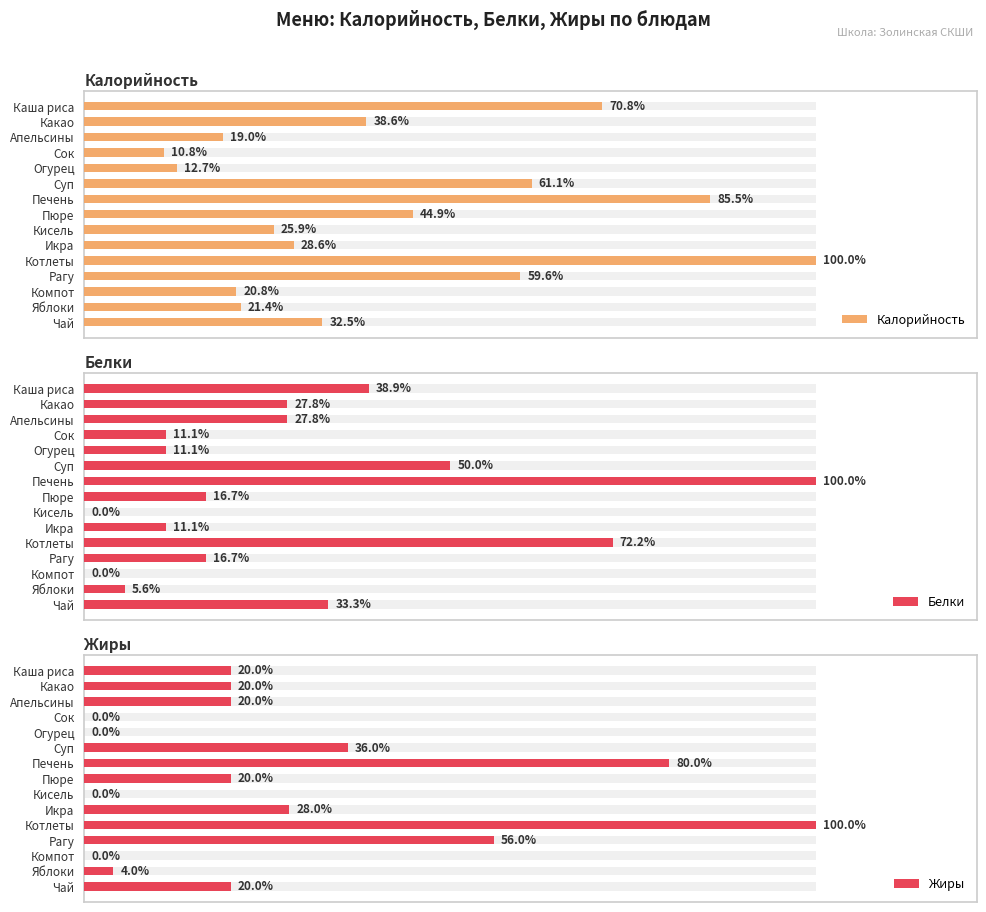

List the series in order of their peak value, highest first.

Калорийность, Жиры, Белки